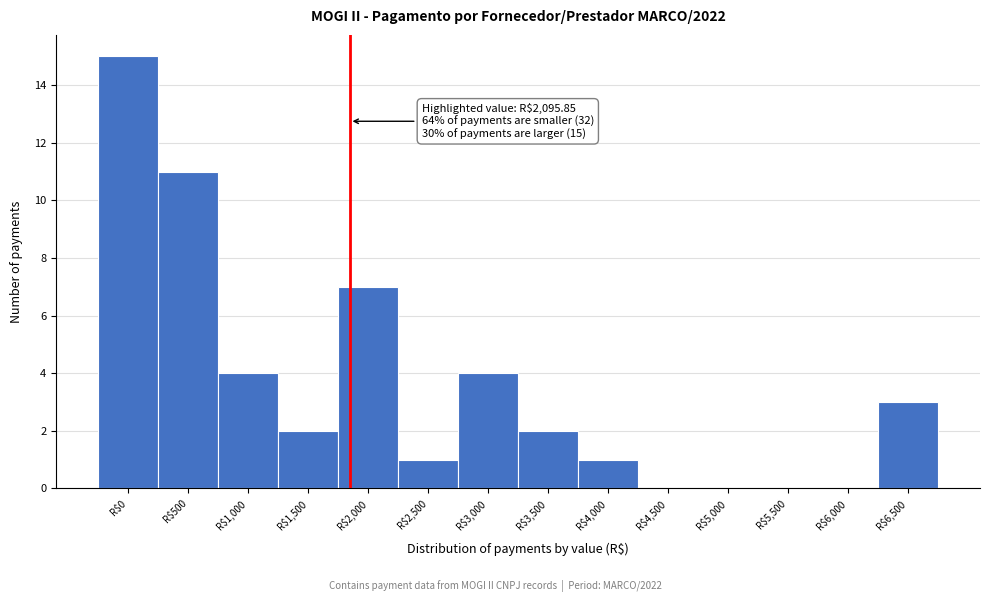

Which label corresponds to the largest value in the chart?

R$0